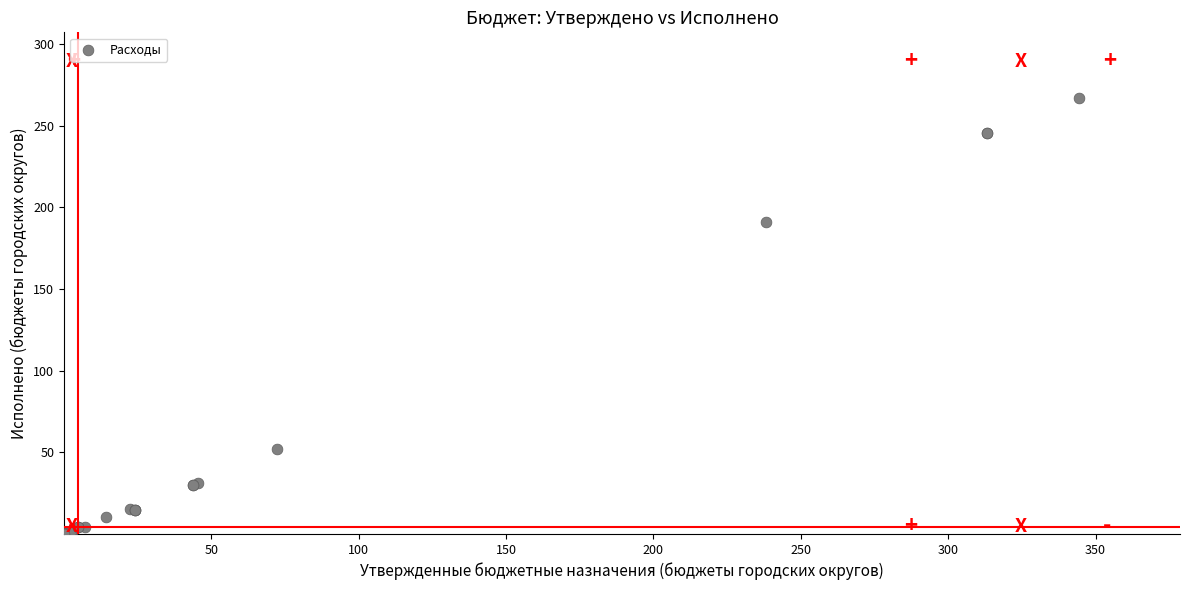

What Y value in the scatter plot is closest to 133?

191.0